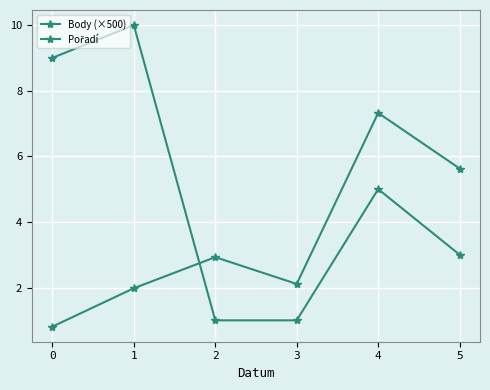

Is this an area chart (filled region under the line)?

No